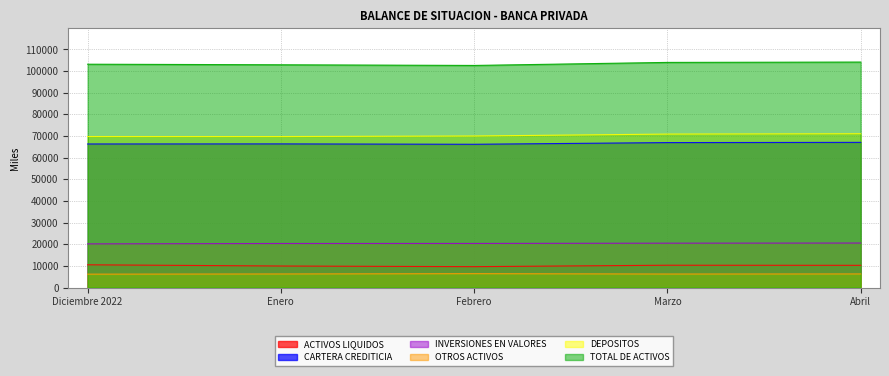

Is it true that OTROS ACTIVOS equals 3213.7 at Febrero?

False